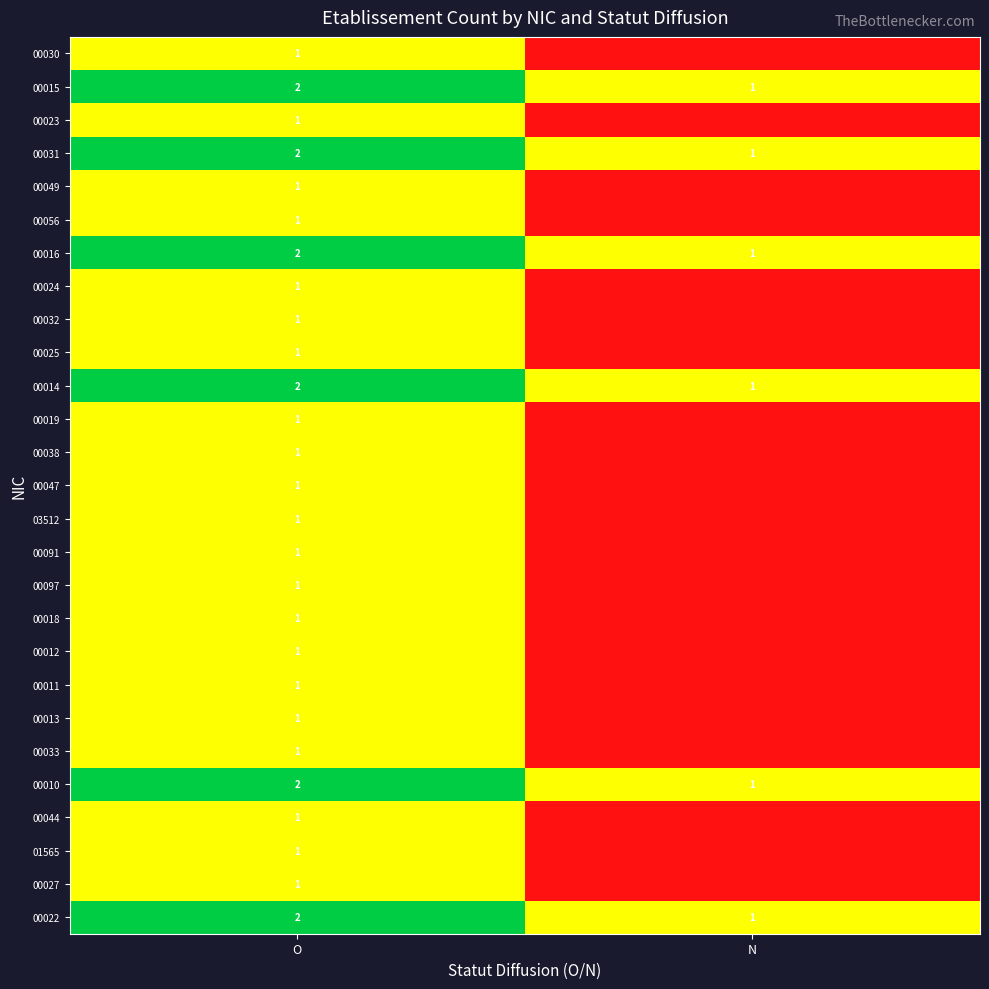

The 00038 series shows 0 at O. True or false?

False